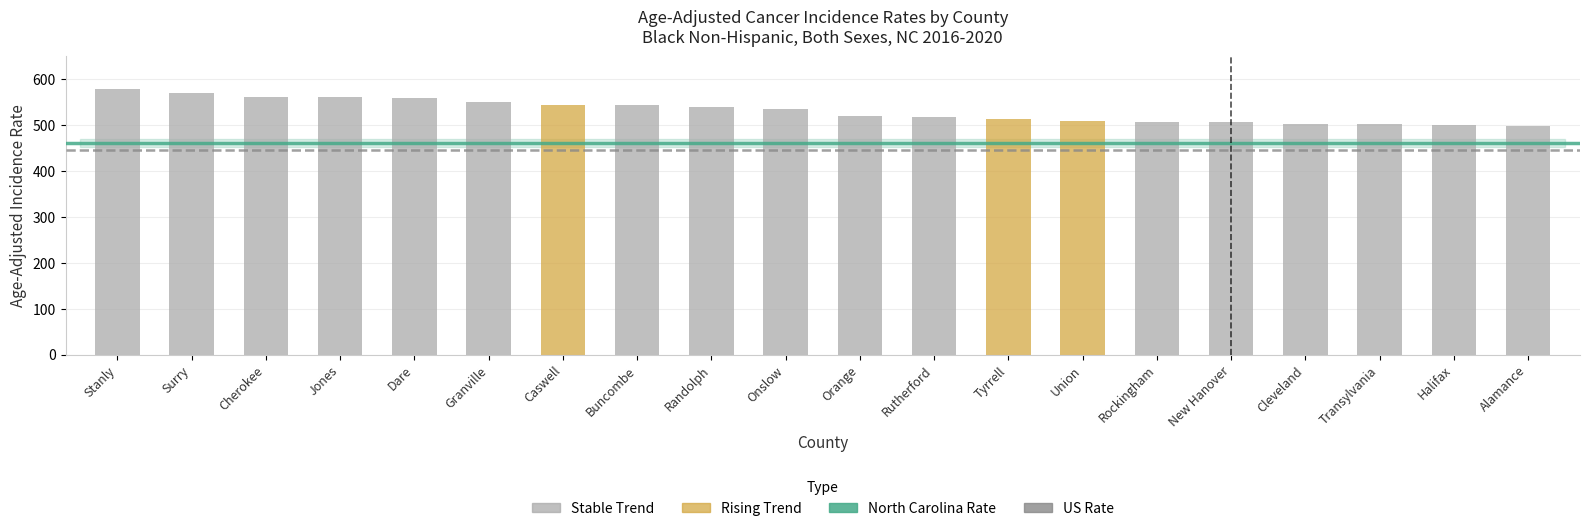

What is the value of the 5th bar from the left?

558.3